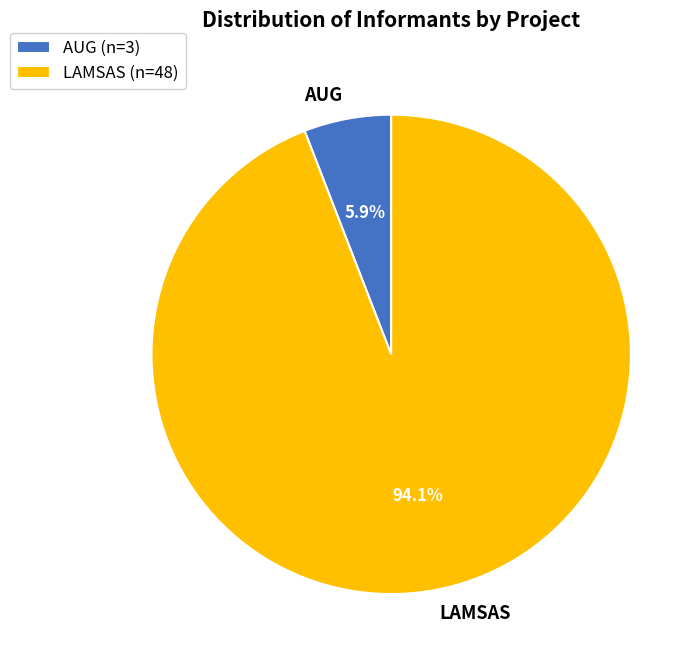

Combined, do LAMSAS and AUG account for over 50%?

Yes